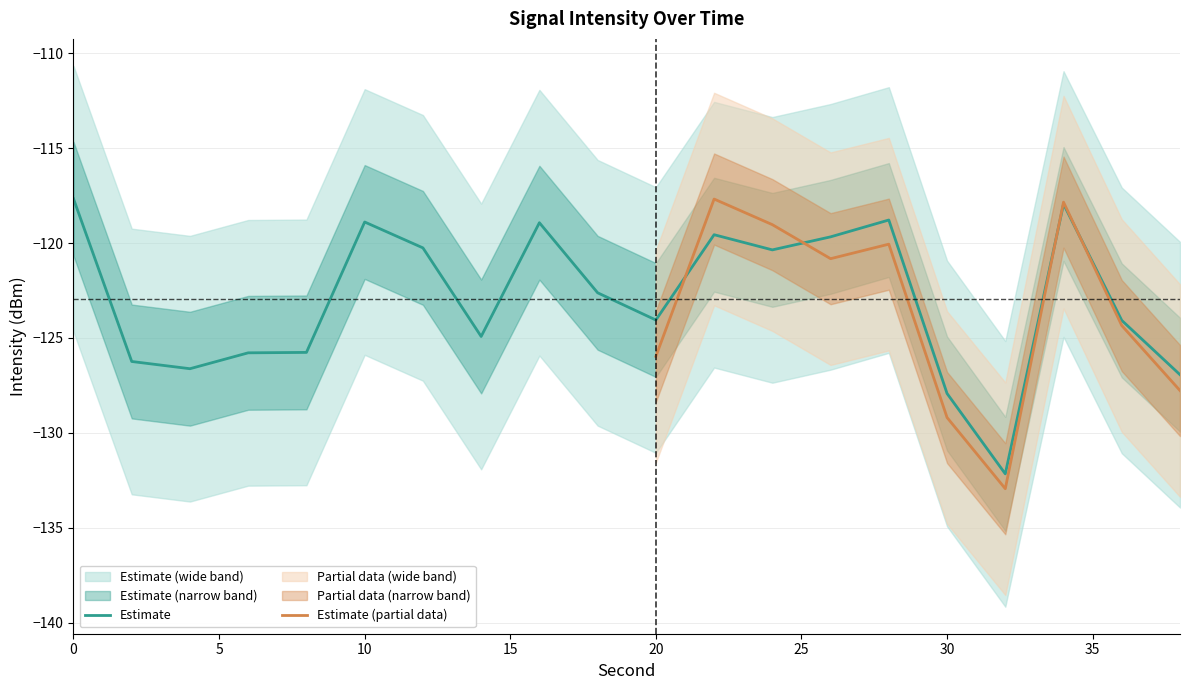

True or false: minute has more than 1 points higher than both neighbors.

False